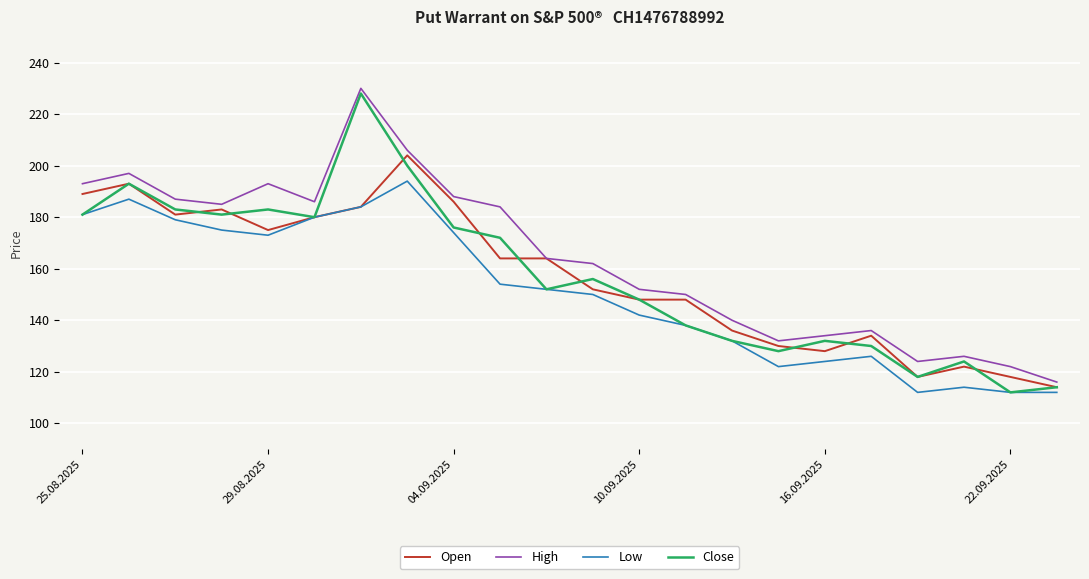

What is the maximum value for High?

230